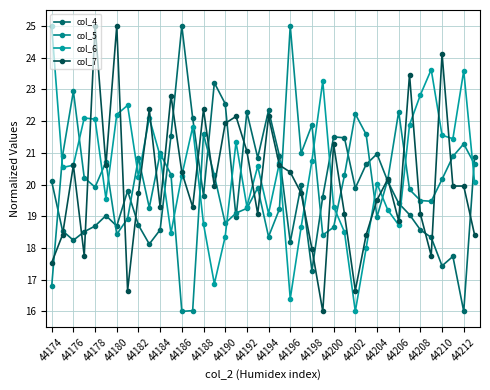

Which series has the largest range (max minus min)?

col_4